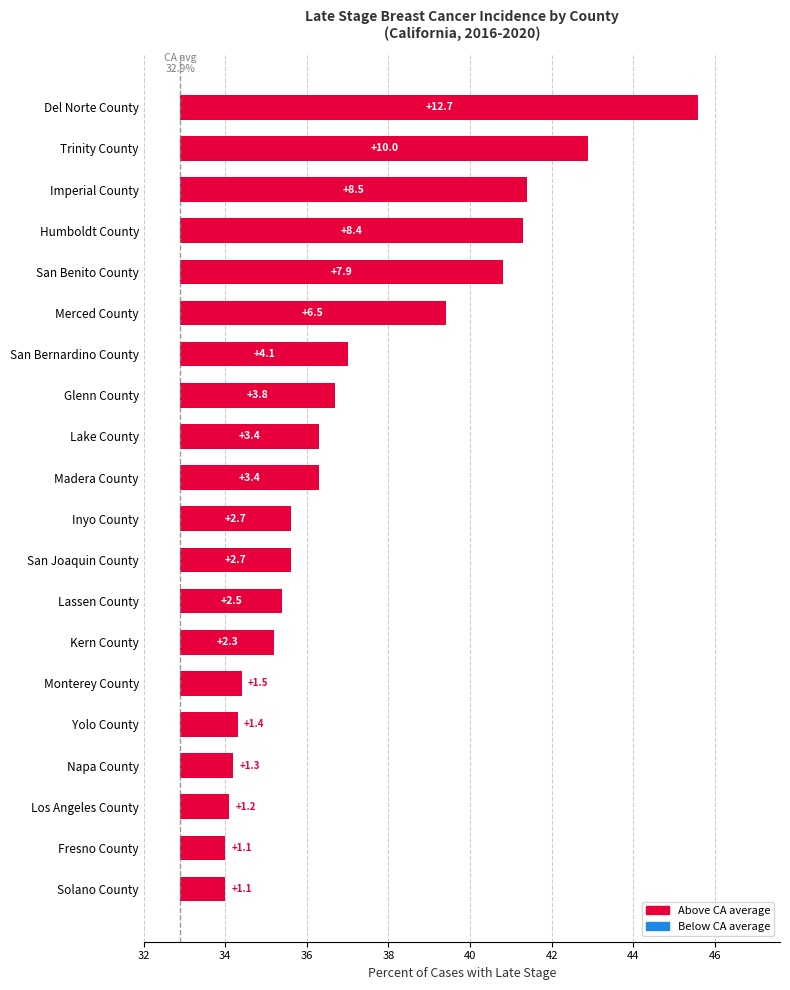

Between Glenn County and Los Angeles County, which is larger?

Glenn County